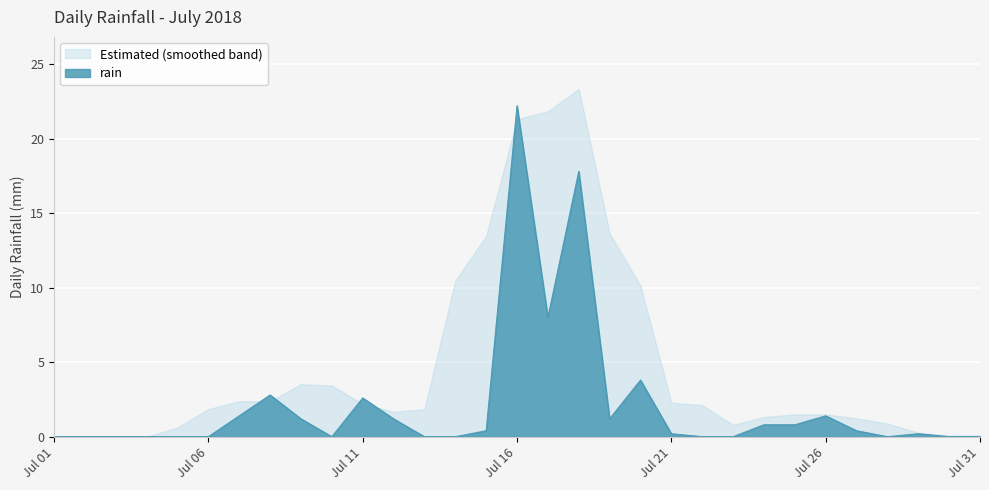

True or false: the data has more than 1 interior local peaks.

True